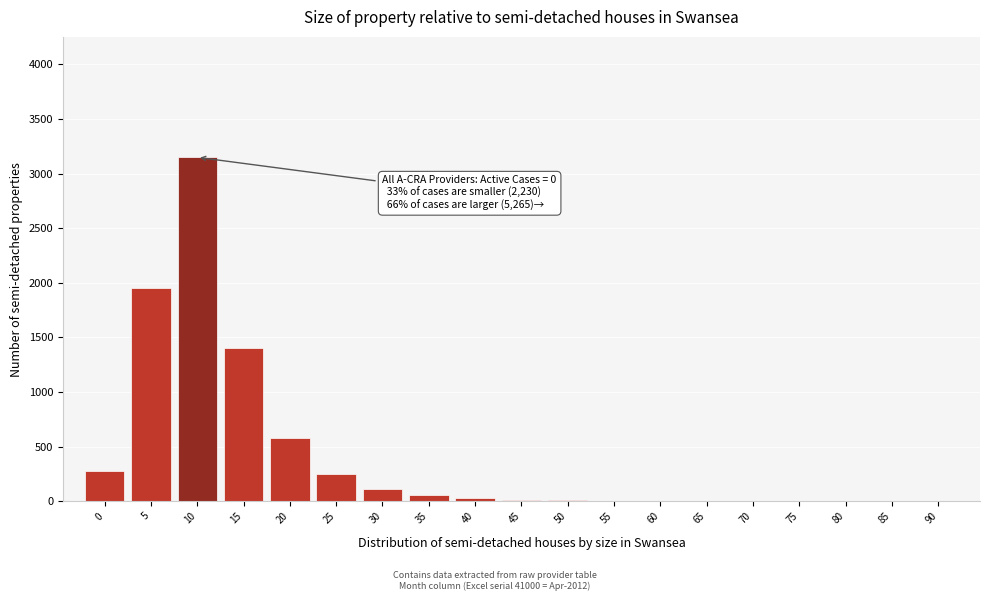

The value at 5 is 1950. True or false?

True